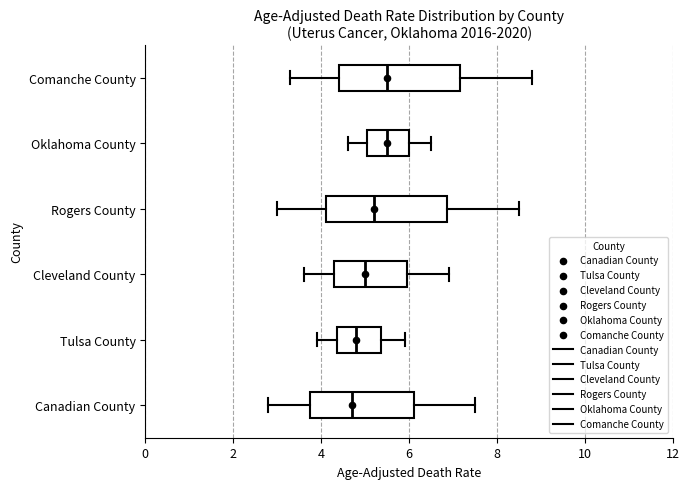

Reading bottom to top, read every box against the x-axis: the position of its median line, the range the box covers, and the ends of its whiskers. The values are not printed on the chart, so give them approximately, as read against the axis.

Canadian County: median 4.8, box 3.8 to 6.2, whiskers 2.8 to 7.6
Tulsa County: median 4.8, box 4.4 to 5.4, whiskers 4.0 to 6.0
Cleveland County: median 5.0, box 4.4 to 6.0, whiskers 3.6 to 7.0
Rogers County: median 5.2, box 4.2 to 6.8, whiskers 3.0 to 8.6
Oklahoma County: median 5.6, box 5.0 to 6.0, whiskers 4.6 to 6.6
Comanche County: median 5.6, box 4.4 to 7.2, whiskers 3.4 to 8.8